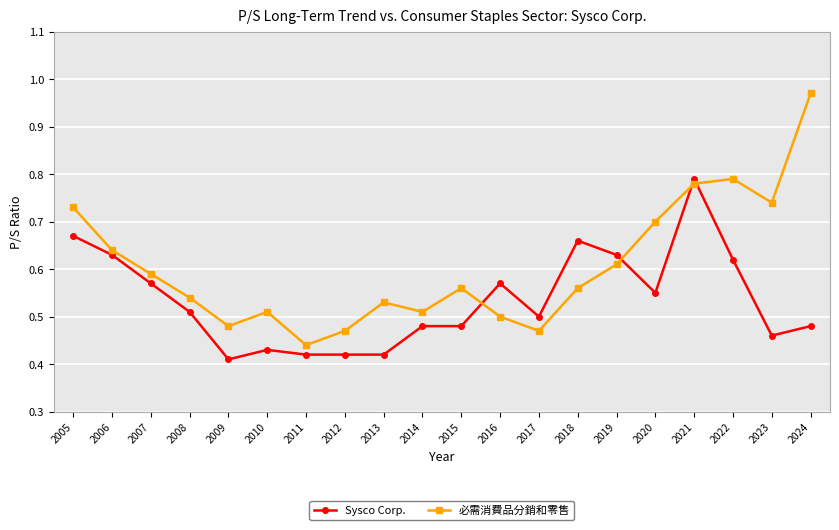

True or false: 必需消費品分銷和零售 has more than 2 points higher than both neighbors.

True